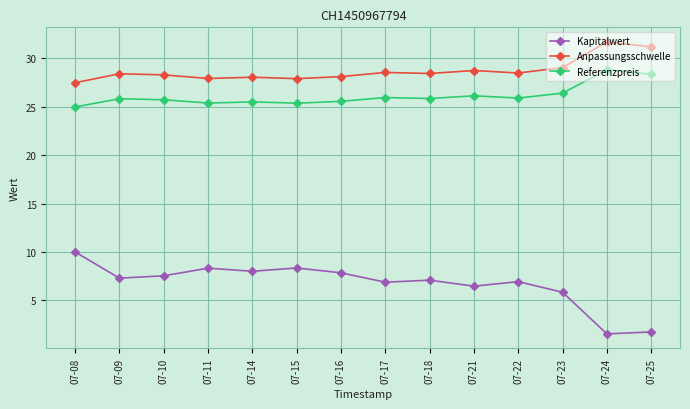

What is the difference between the highest and lowest values at 07-17?

21.7